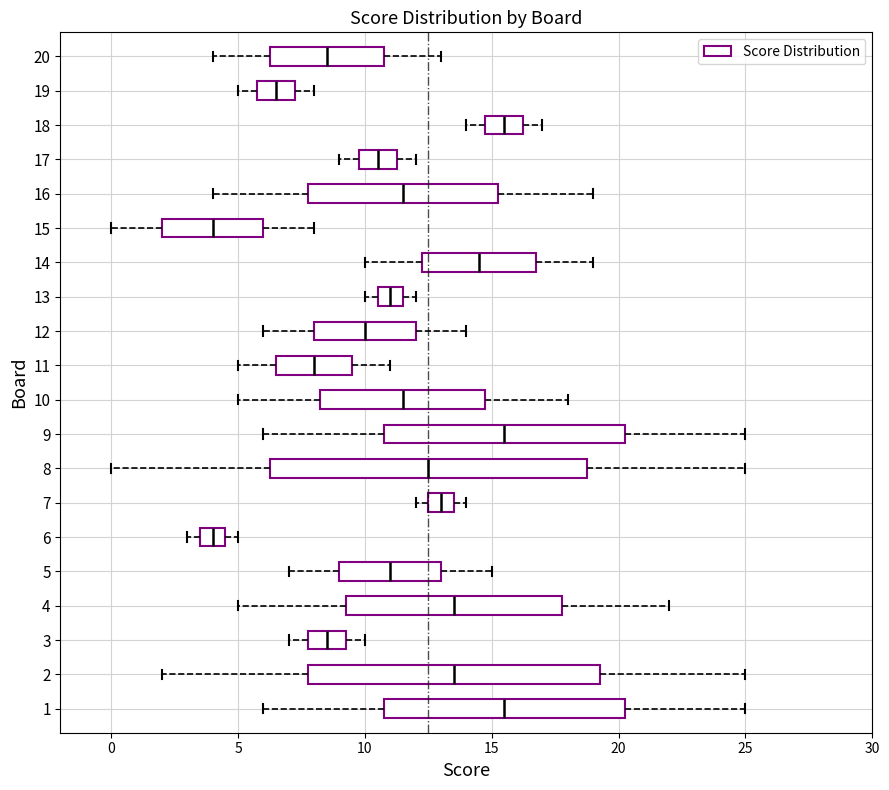

Reading bottom to top, transcribe this box plot: for each box, give where its median line is, the range the box spans, and where its two whiskers end, as read against the x-axis. The values are not printed on the chart, so give them approximately, as read against the axis.

1: median 15.5, box 11.0 to 20.5, whiskers 6.0 to 25.0
2: median 13.5, box 8.0 to 19.5, whiskers 2.0 to 25.0
3: median 8.5, box 8.0 to 9.5, whiskers 7.0 to 10.0
4: median 13.5, box 9.5 to 18.0, whiskers 5.0 to 22.0
5: median 11.0, box 9.0 to 13.0, whiskers 7.0 to 15.0
6: median 4.0, box 3.5 to 4.5, whiskers 3.0 to 5.0
7: median 13.0, box 12.5 to 13.5, whiskers 12.0 to 14.0
8: median 12.5, box 6.5 to 19.0, whiskers 0.0 to 25.0
9: median 15.5, box 11.0 to 20.5, whiskers 6.0 to 25.0
10: median 11.5, box 8.5 to 15.0, whiskers 5.0 to 18.0
11: median 8.0, box 6.5 to 9.5, whiskers 5.0 to 11.0
12: median 10.0, box 8.0 to 12.0, whiskers 6.0 to 14.0
13: median 11.0, box 10.5 to 11.5, whiskers 10.0 to 12.0
14: median 14.5, box 12.5 to 17.0, whiskers 10.0 to 19.0
15: median 4.0, box 2.0 to 6.0, whiskers 0.0 to 8.0
16: median 11.5, box 8.0 to 15.5, whiskers 4.0 to 19.0
17: median 10.5, box 10.0 to 11.5, whiskers 9.0 to 12.0
18: median 15.5, box 15.0 to 16.5, whiskers 14.0 to 17.0
19: median 6.5, box 6.0 to 7.5, whiskers 5.0 to 8.0
20: median 8.5, box 6.5 to 11.0, whiskers 4.0 to 13.0